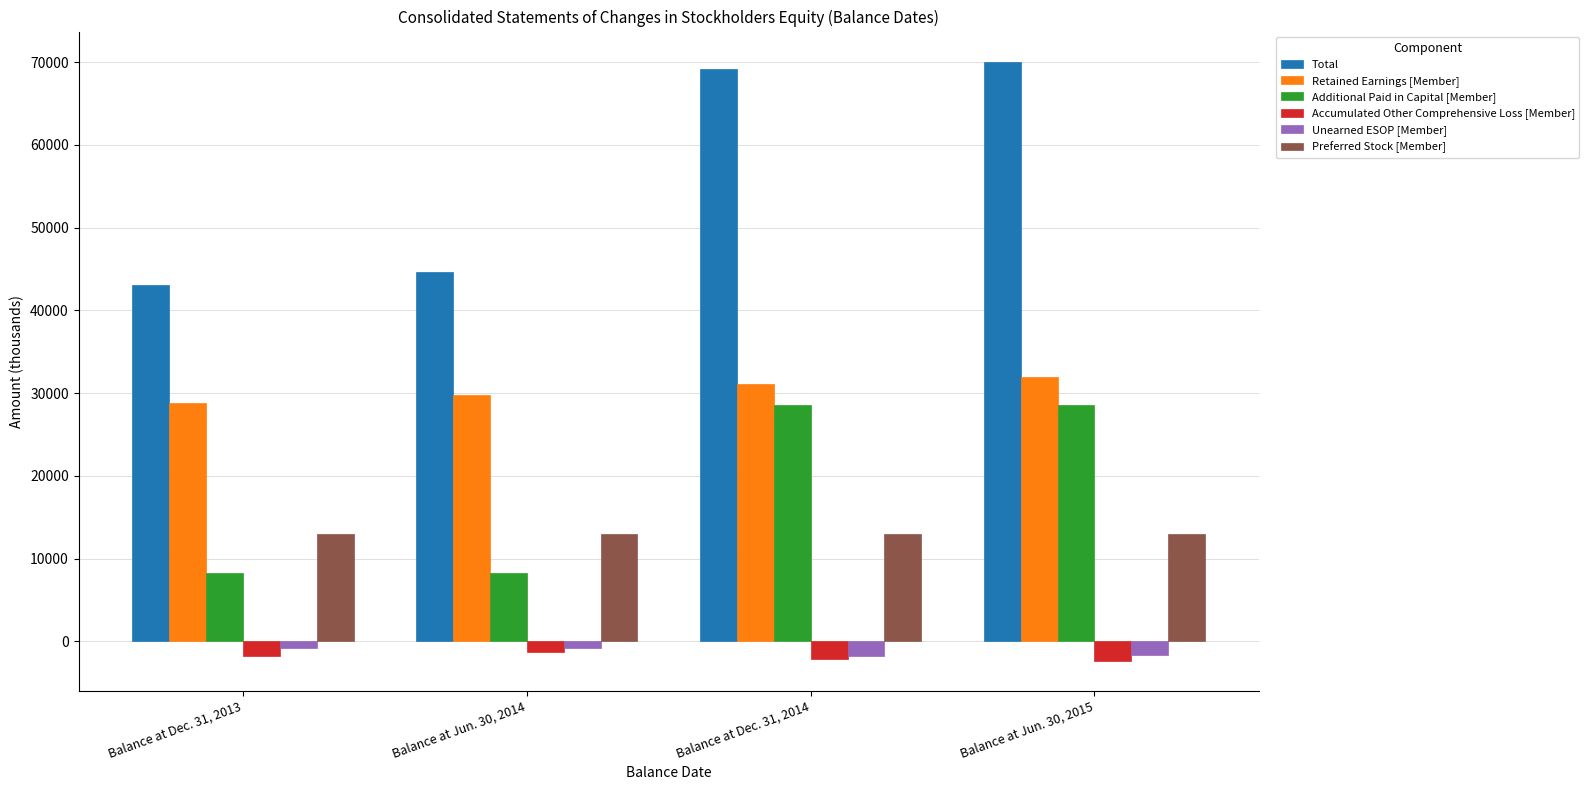

List the labels in order of Total value, smallest first.

Balance at Dec. 31, 2013, Balance at Jun. 30, 2014, Balance at Dec. 31, 2014, Balance at Jun. 30, 2015